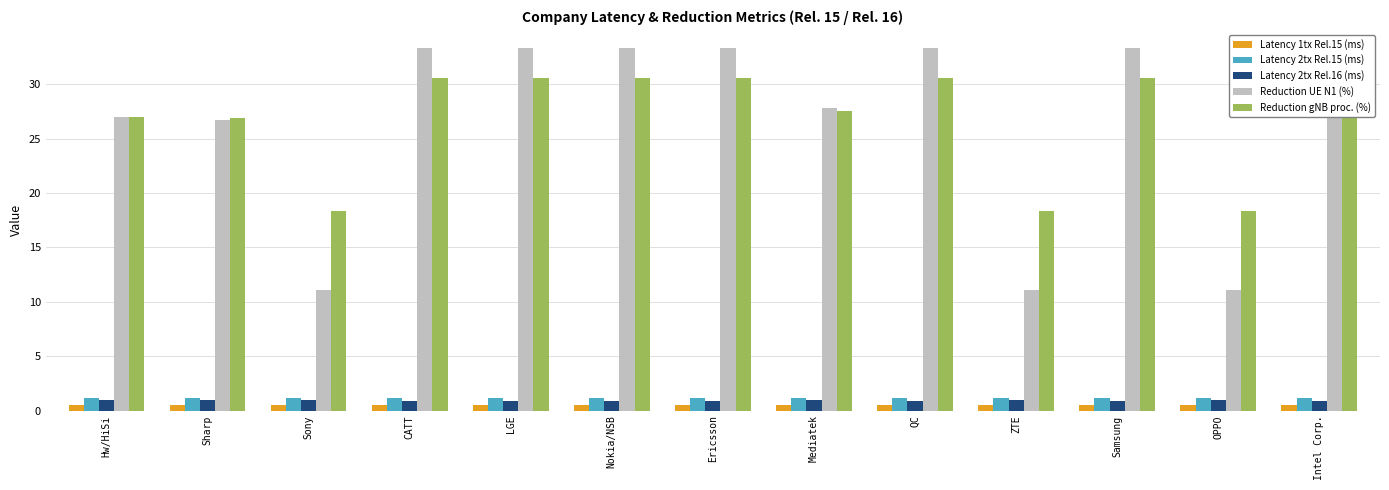

The value of Latency 2tx Rel.16 (ms) at CATT is 0.4. True or false?

False